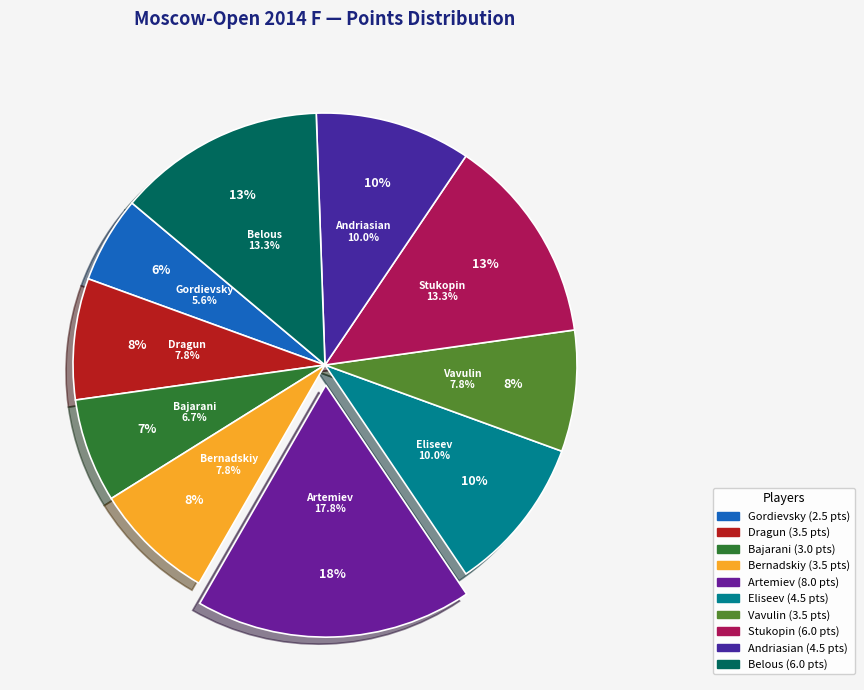

What is the smallest slice in the pie chart?

Gordievsky Dmitry